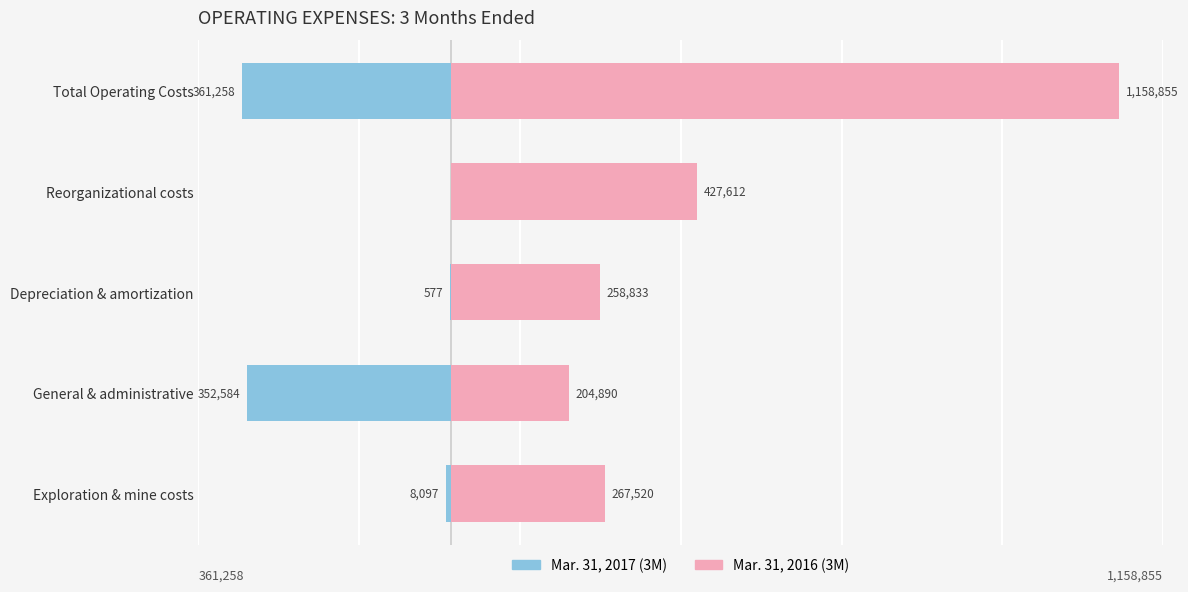

The value of Mar. 31, 2016 (3M) at Depreciation & amortization is 391731. True or false?

False